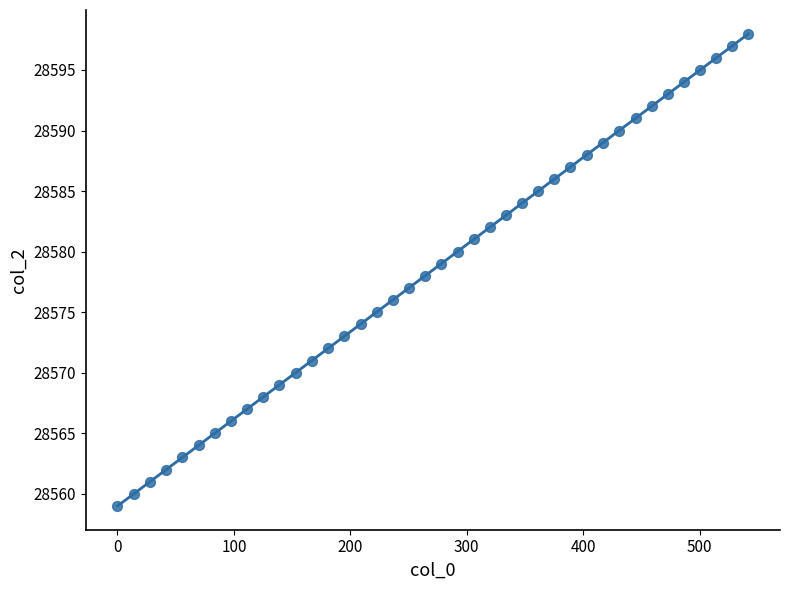

What is the range of Y values (max minus min)?

39